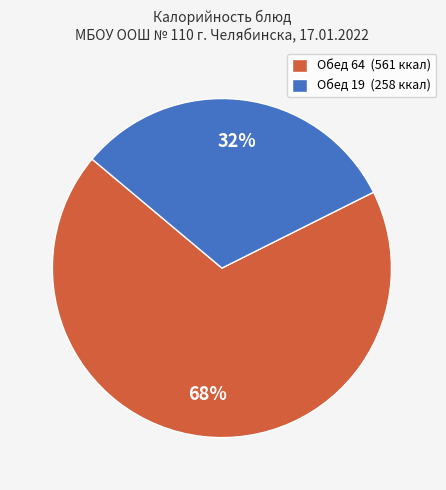

Between Обед 64 (561 ккал) and Обед 19 (258 ккал), which is larger?

Обед 64 (561 ккал)